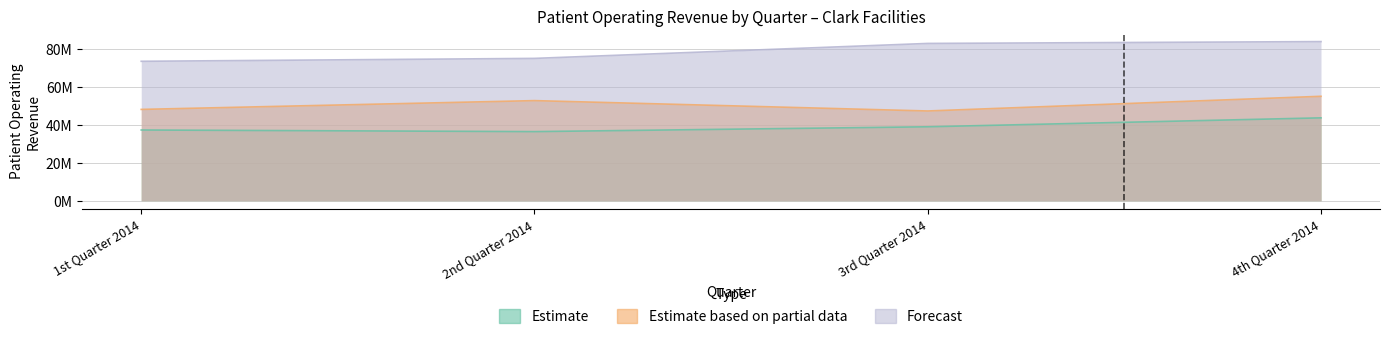

Which has a higher value, 4th Quarter 2014 or 1st Quarter 2014?

4th Quarter 2014